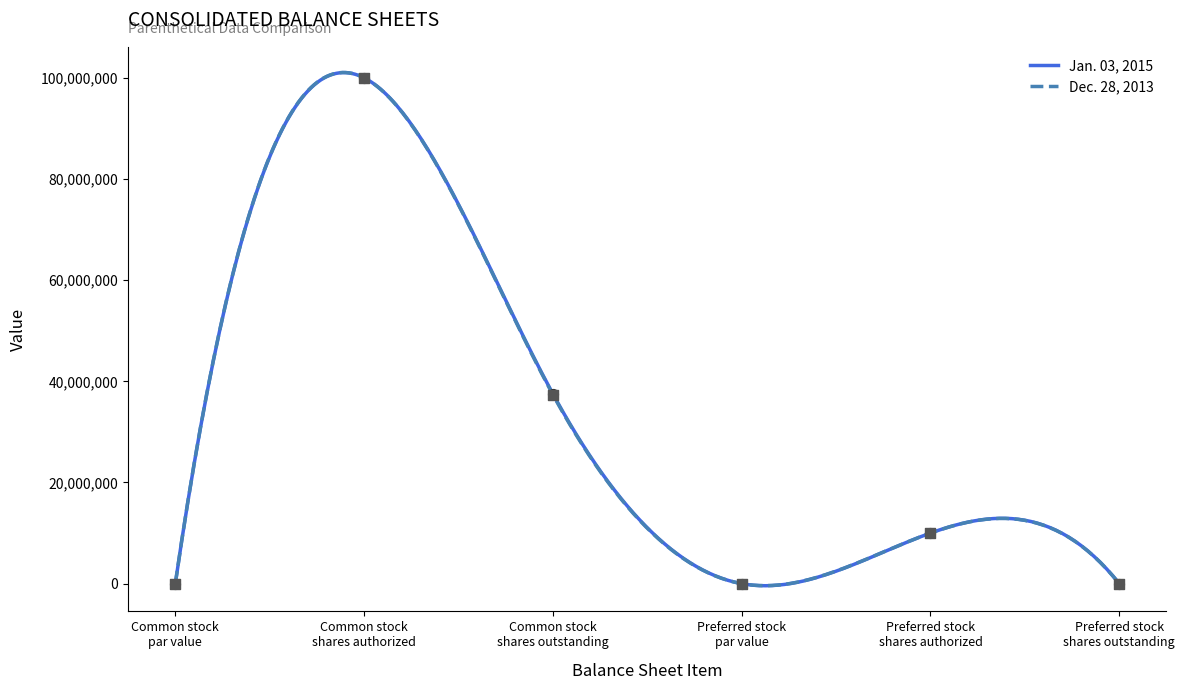

What are all the series names shown in the legend?

Jan. 03, 2015, Dec. 28, 2013